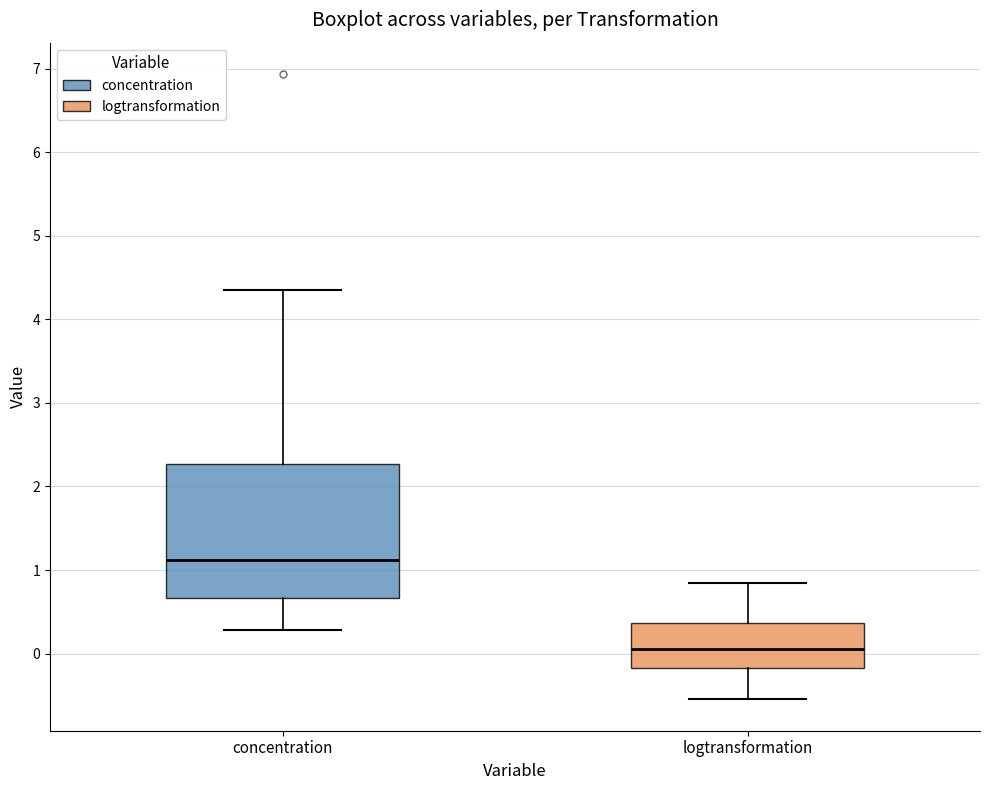

Where does the lower whisker of the box for concentration end on the y-axis? The values are not printed on the chart, so give them approximately, as read against the axis.

0.3